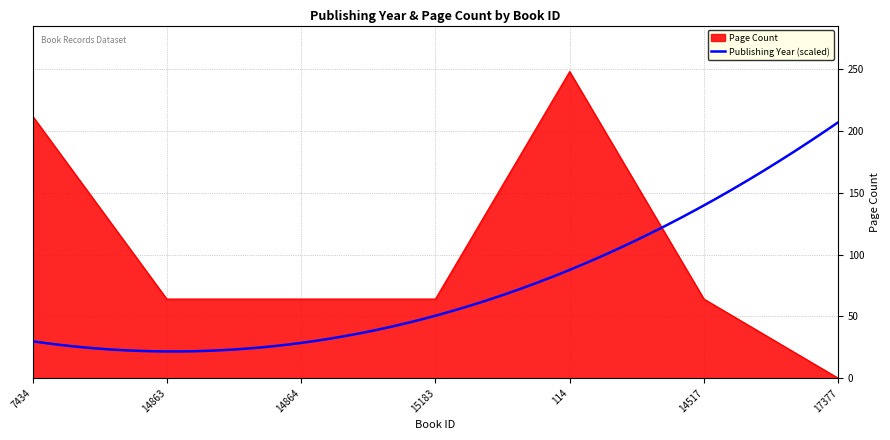

True or false: the data has more than 0 interior local peaks.

True